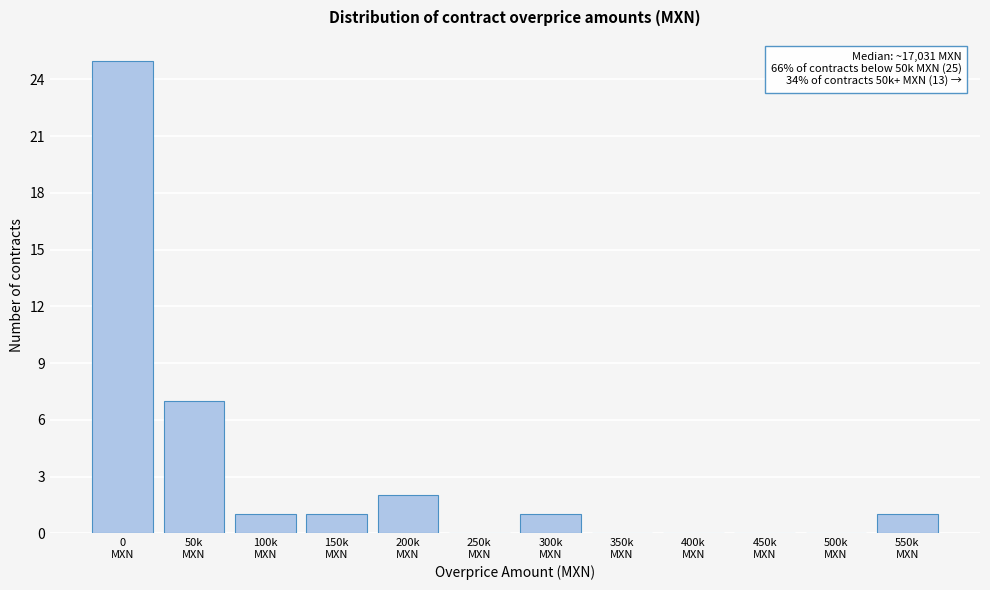

What is the maximum value shown in the chart?

25